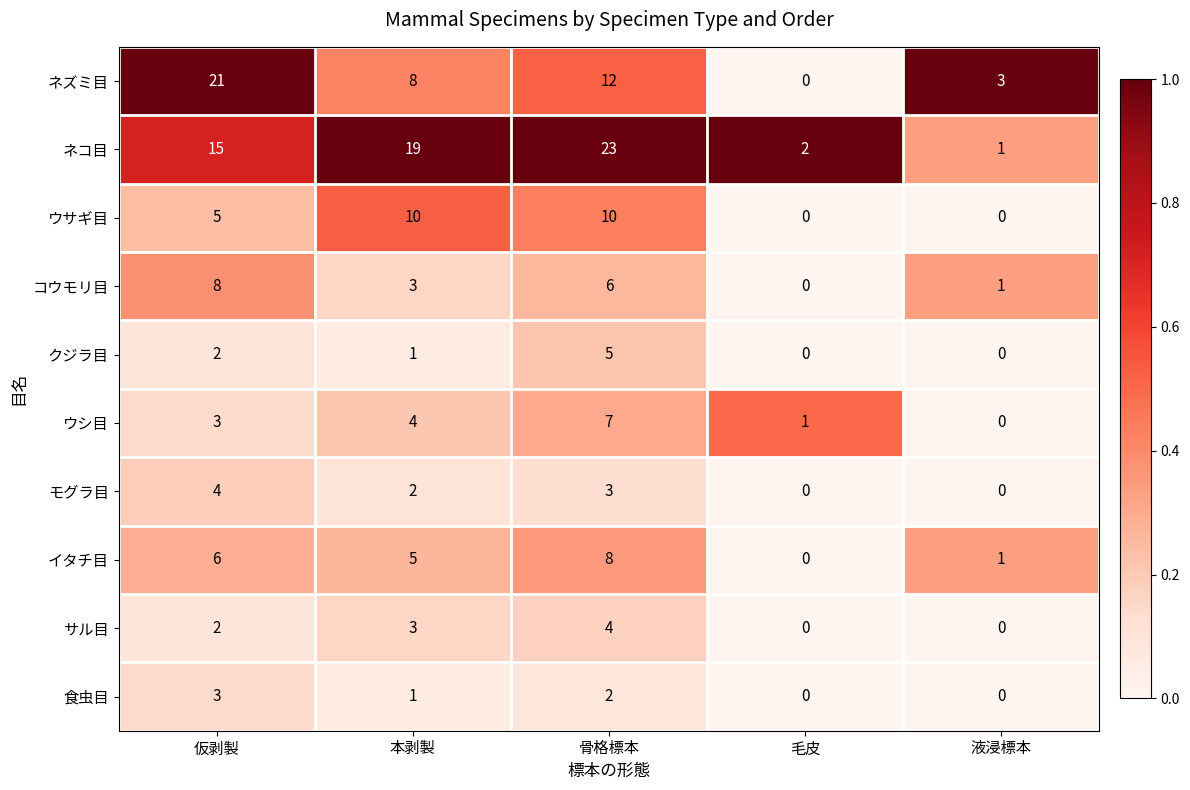

Which series has the widest spread of values?

ネコ目